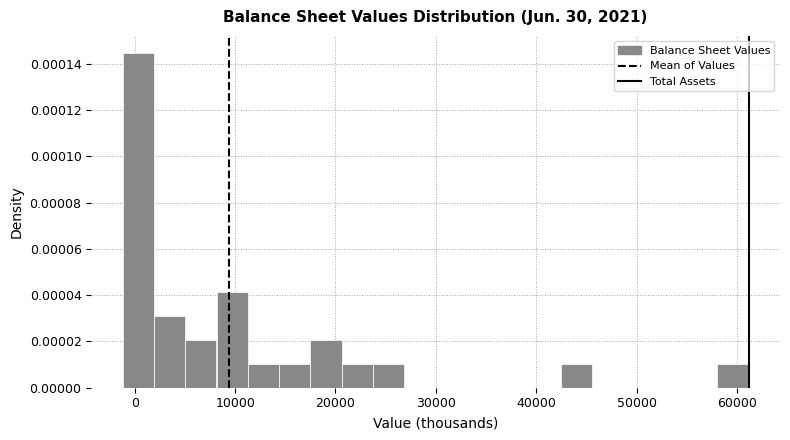

Around what value on the x-axis is the tallest bar? Give the approximate position of its centre, as read against the axis.

0